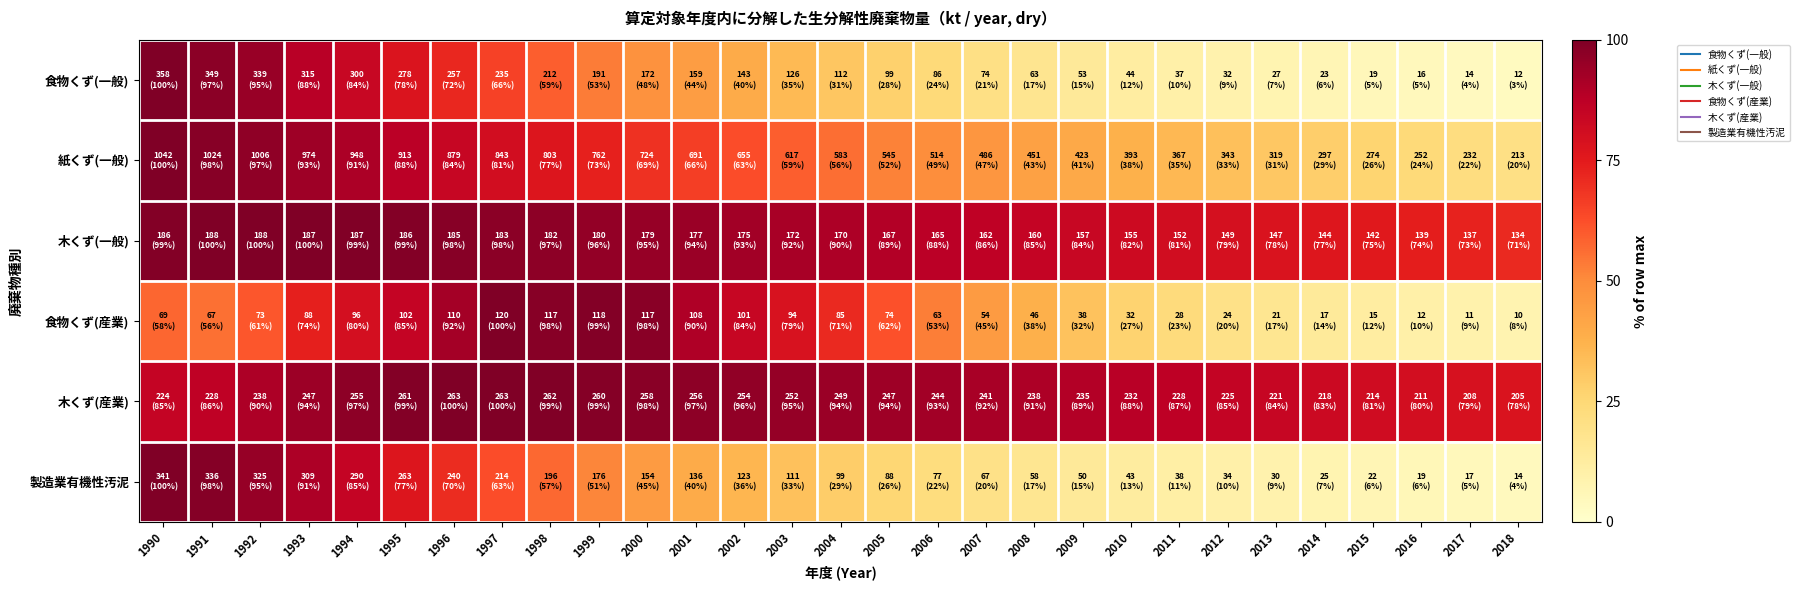

Between 1996 and 2013, which is larger?

1996